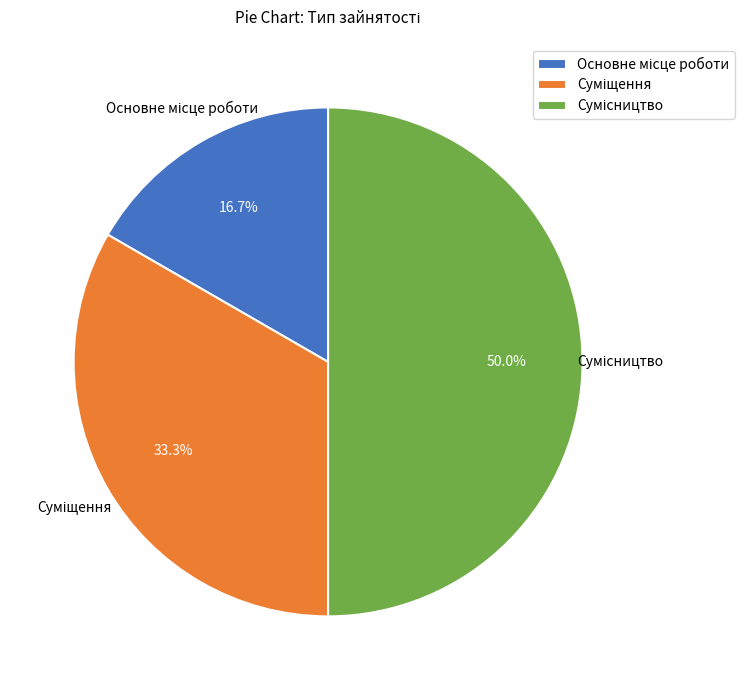

Rank the categories by value from lowest to highest.

Основне місце роботи, Суміщення, Сумісництво